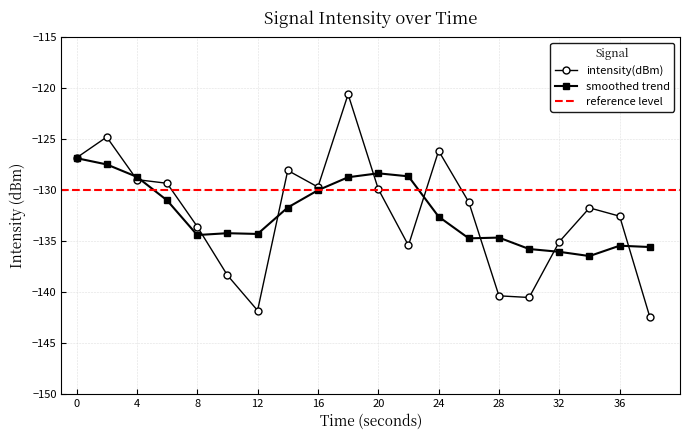

Is it true that the value at 36 is -132.6?

True